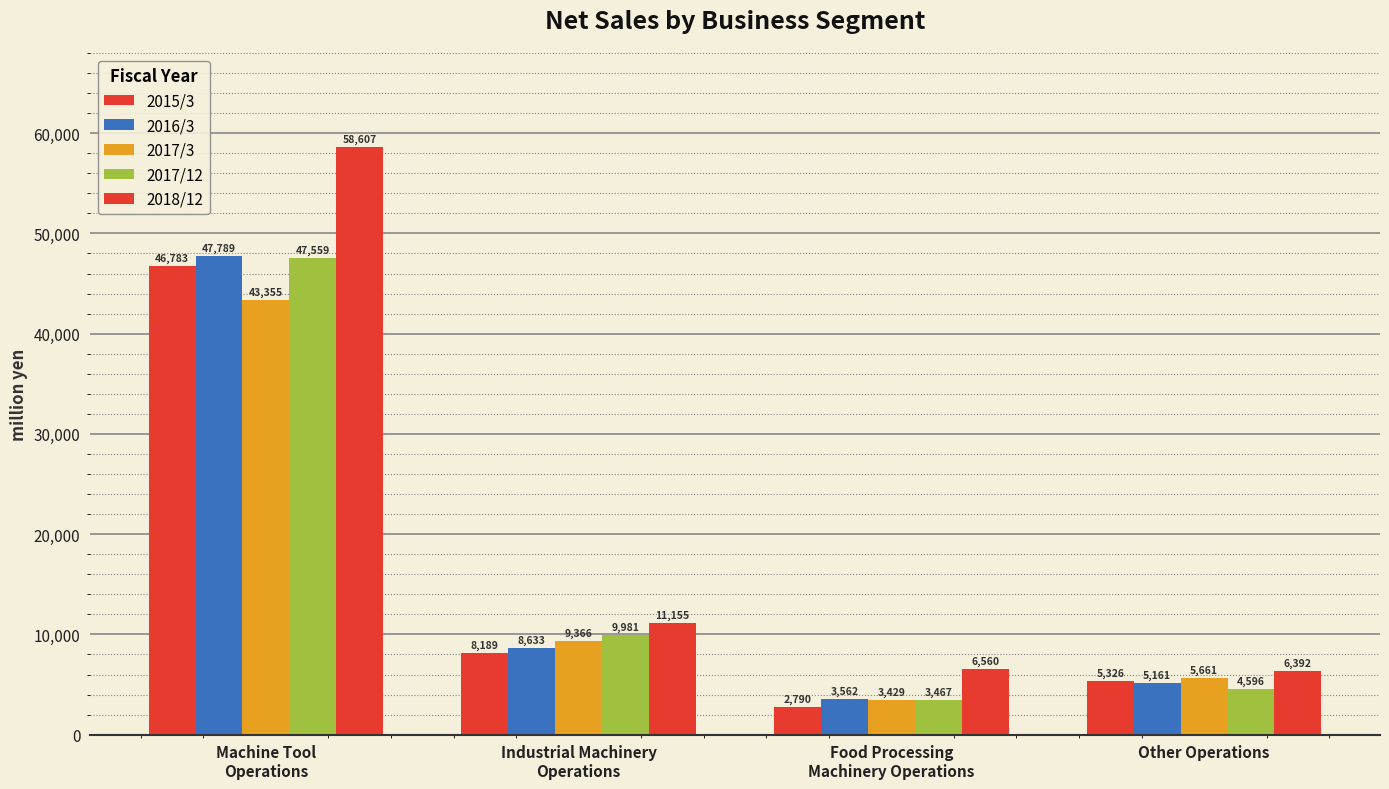

How many values in the 2017/12 series are below 9981?

2